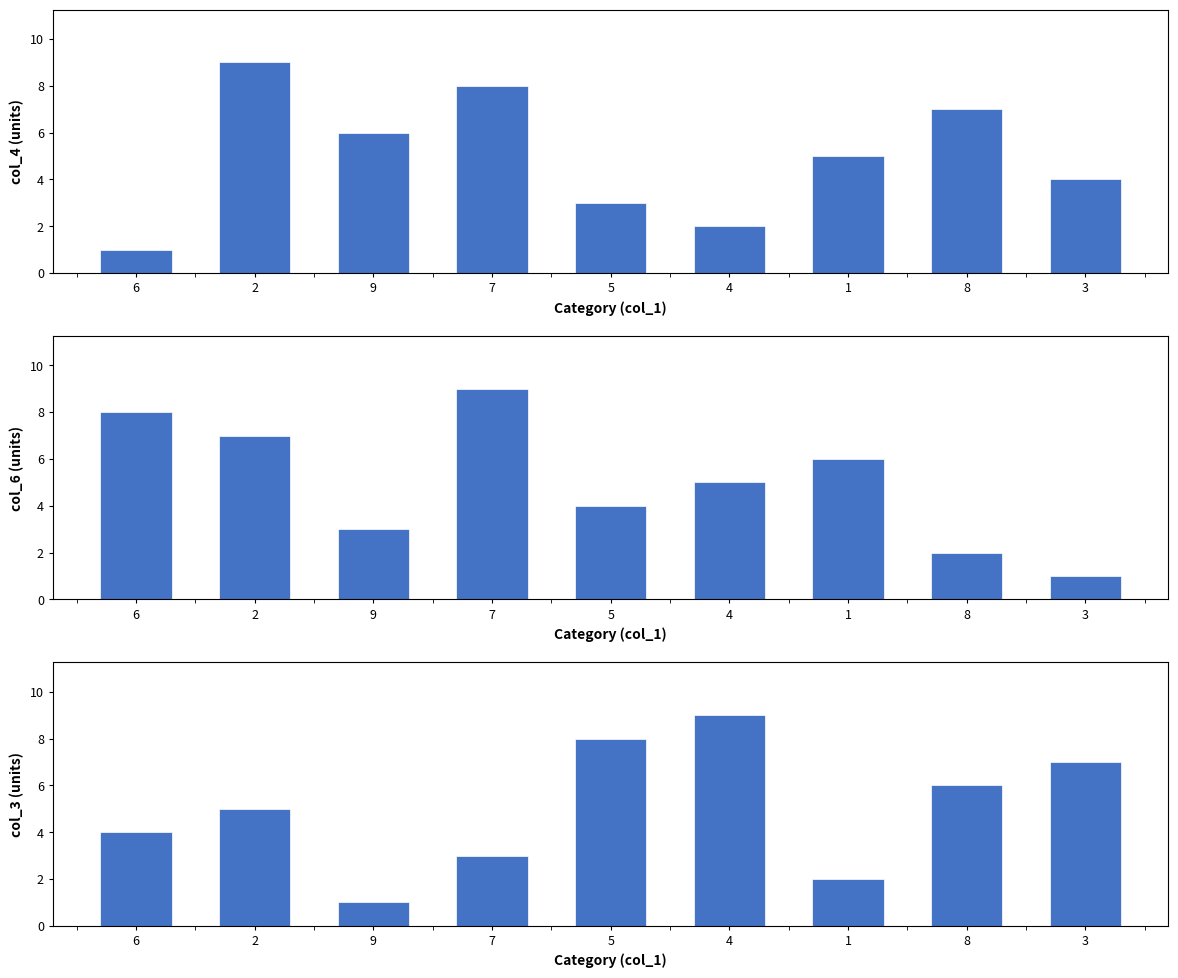

Is the value of col_4 (units) at 5 greater than the value of col_6 (units) at 2?

No